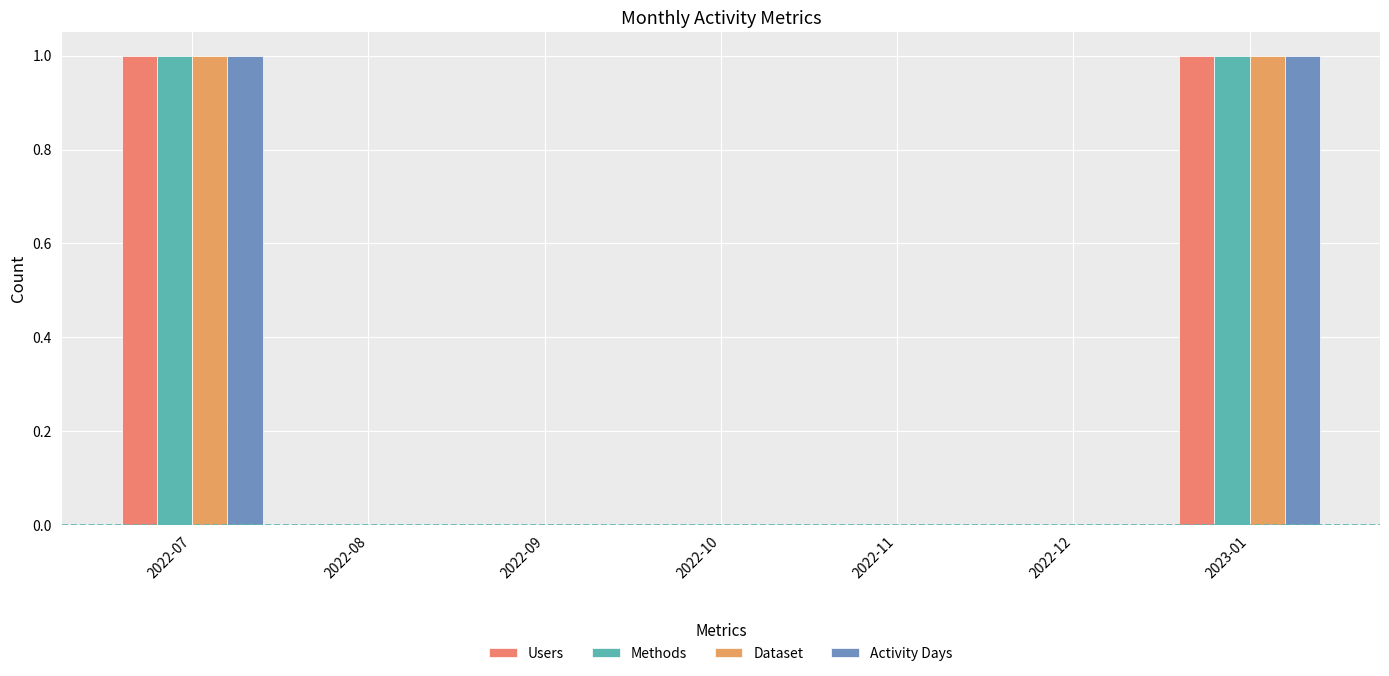

Which series has the widest spread of values?

Users